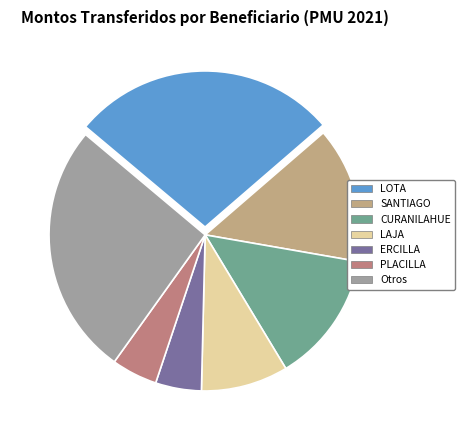

Which slice is the largest?

LOTA